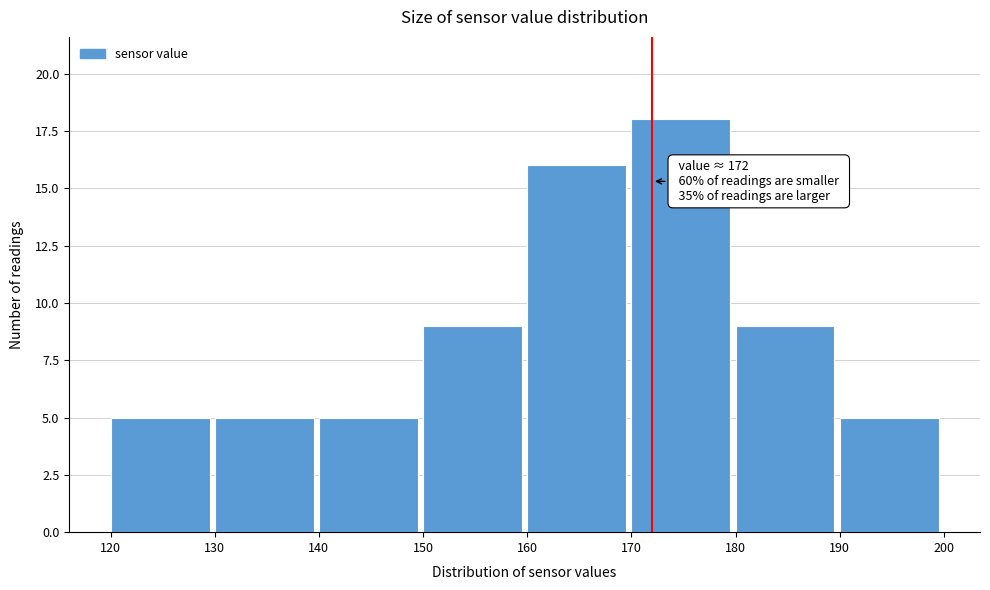

Which range on the x-axis has the tallest bar?

170 to 180